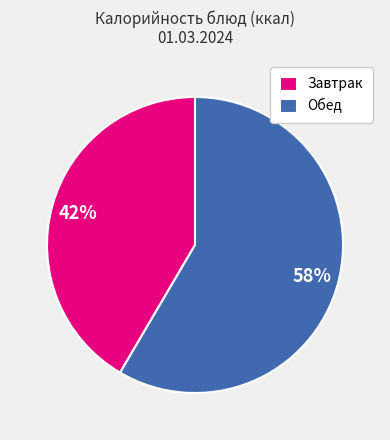

Combined, do Обед and Завтрак account for over 50%?

Yes